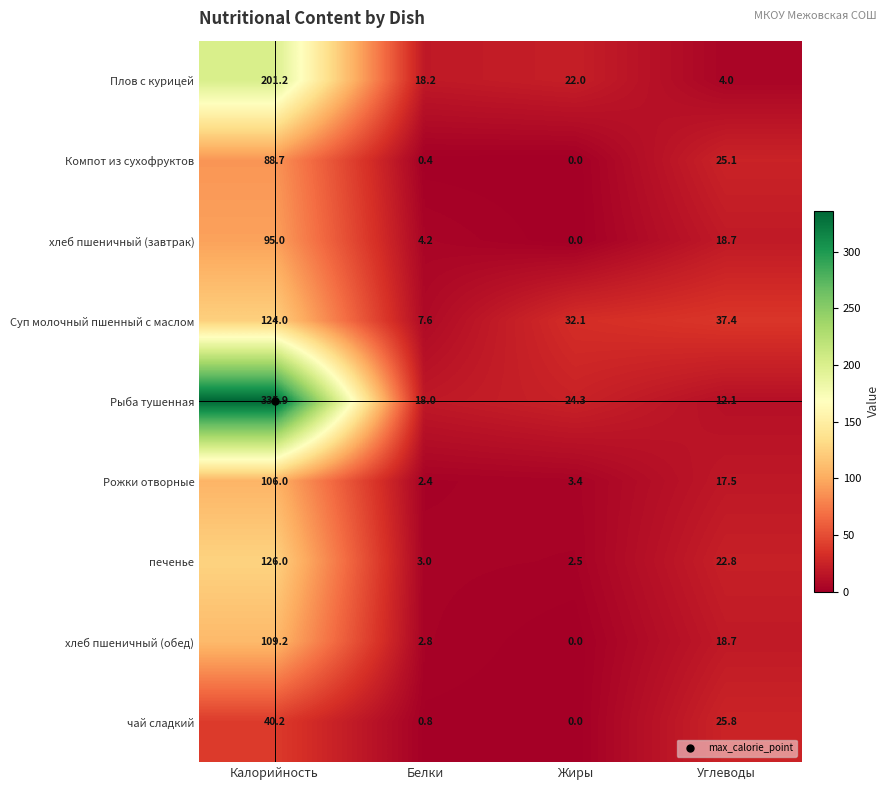

What is the difference between the maximum and minimum values in the Суп молочный пшенный с маслом series?

116.4